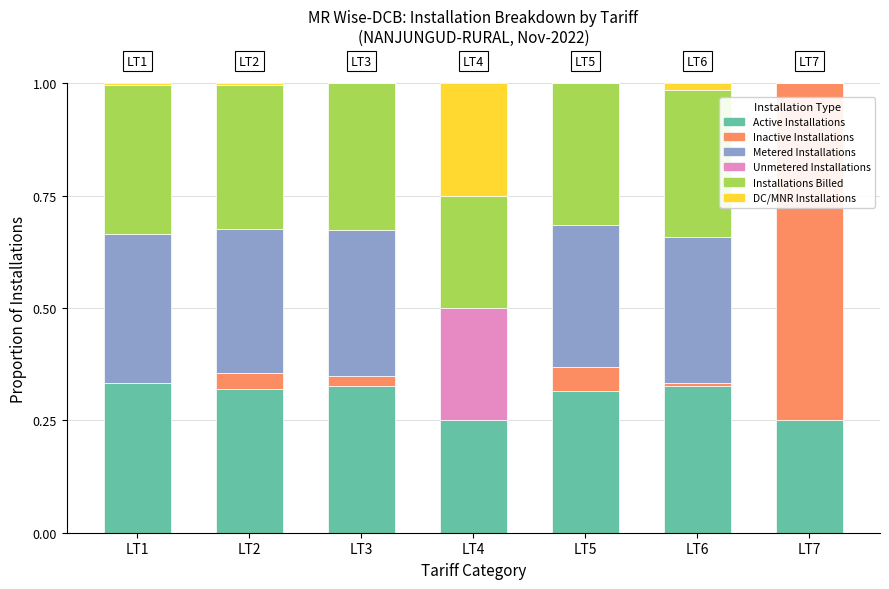

What are all the series names shown in the legend?

Active Installations, Inactive Installations, Metered Installations, Unmetered Installations, Installations Billed, DC/MNR Installations